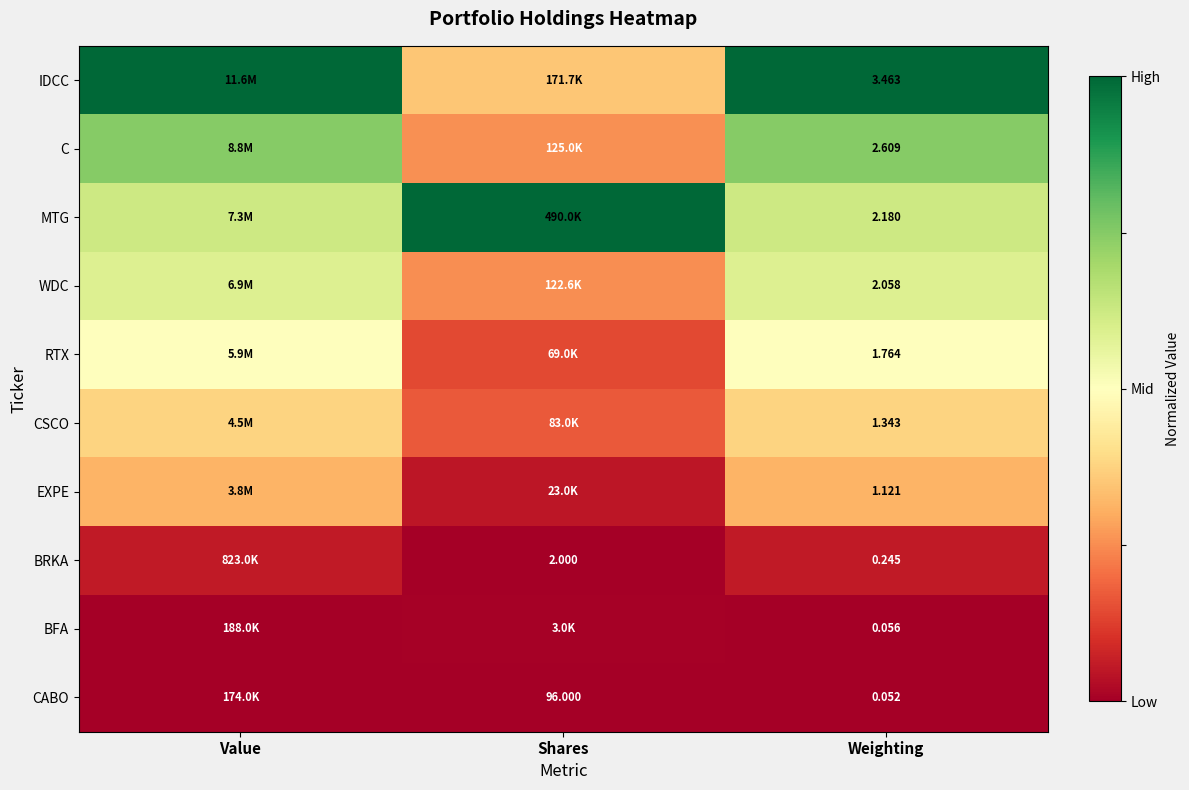

Is the value of BRKA at Shares greater than the value of CABO at Weighting?

Yes